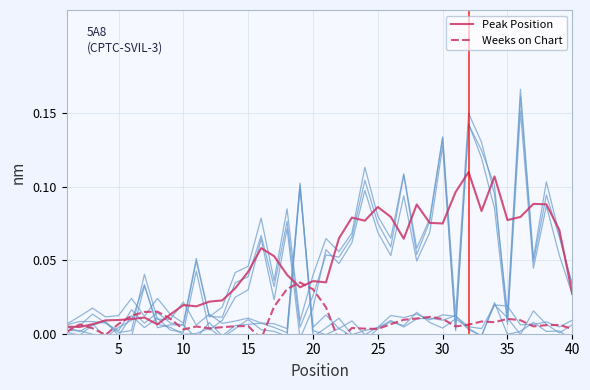

What is the value of the Peak Position point at the 28th from the left?

0.1